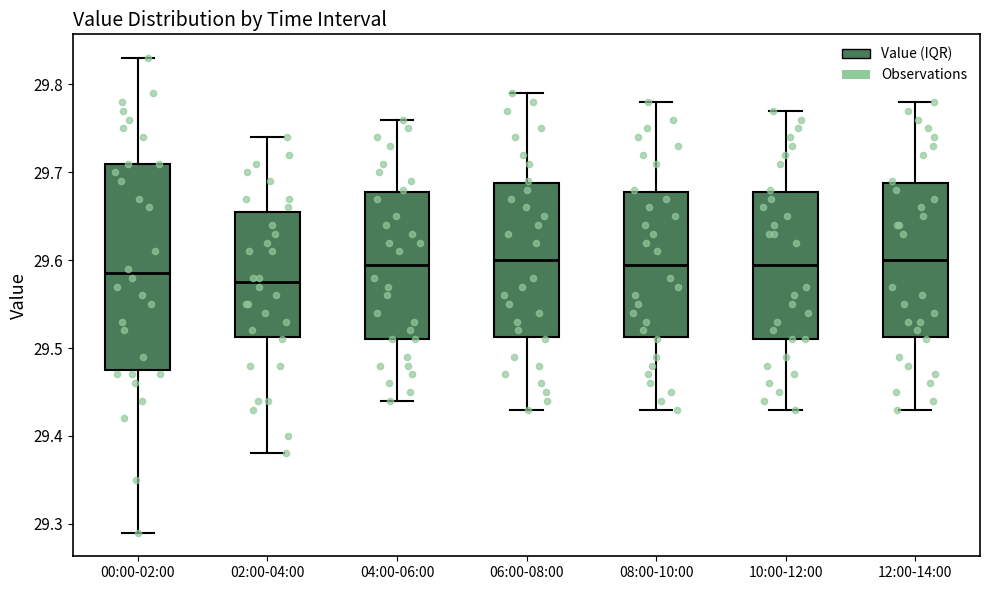

Reading left to right, transcribe this box plot: for each box, give where its median line is, the range the box spans, and where its two whiskers end, as read against the y-axis. The values are not printed on the chart, so give them approximately, as read against the axis.

00:00-02:00: median 29.59, box 29.48 to 29.71, whiskers 29.29 to 29.83
02:00-04:00: median 29.58, box 29.51 to 29.66, whiskers 29.38 to 29.74
04:00-06:00: median 29.60, box 29.51 to 29.68, whiskers 29.44 to 29.76
06:00-08:00: median 29.60, box 29.51 to 29.69, whiskers 29.43 to 29.79
08:00-10:00: median 29.60, box 29.51 to 29.68, whiskers 29.43 to 29.78
10:00-12:00: median 29.60, box 29.51 to 29.68, whiskers 29.43 to 29.77
12:00-14:00: median 29.60, box 29.51 to 29.69, whiskers 29.43 to 29.78